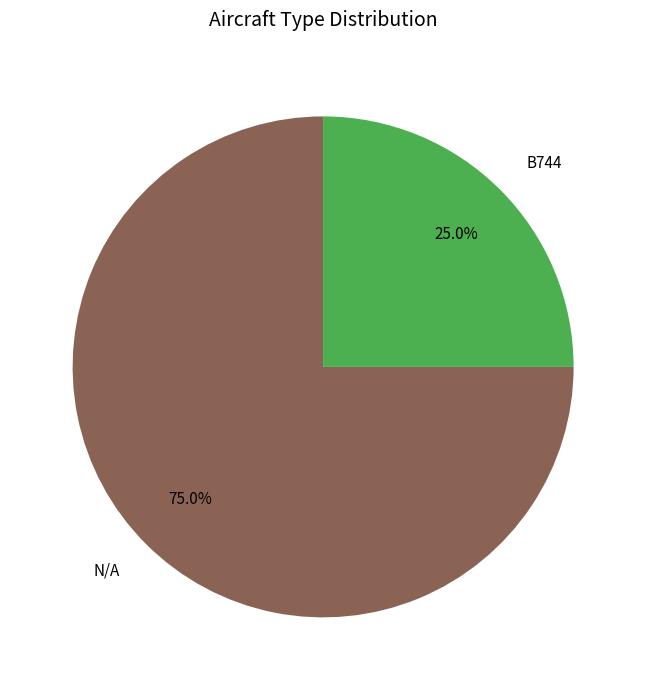

Combined, what portion of the pie is N/A and B744?

100.0%